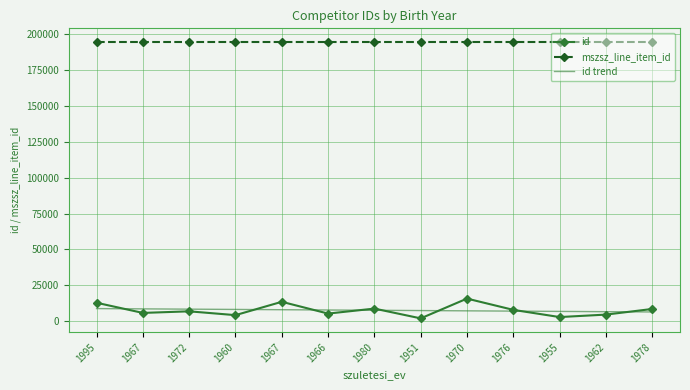

What is the sum of the id trend values at 1951 and 1976?

14467.2